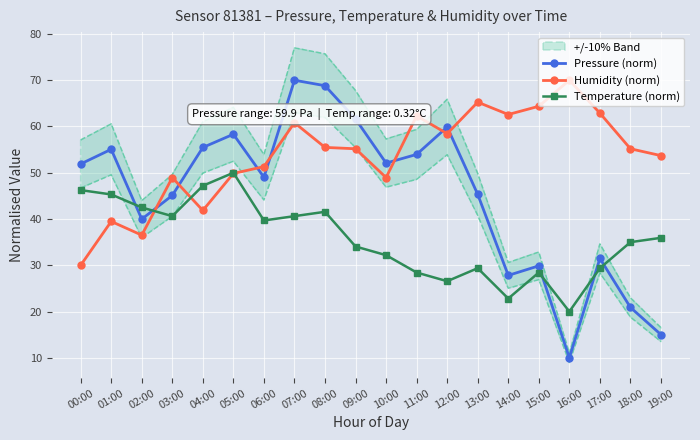

How many series are shown in this chart?

3